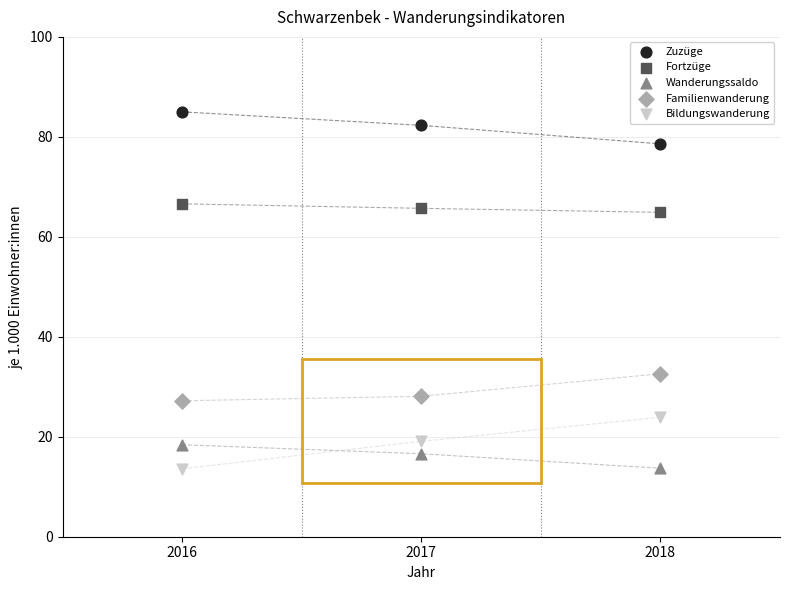

What is the X range (max minus min) for the scatter plot?

2.0